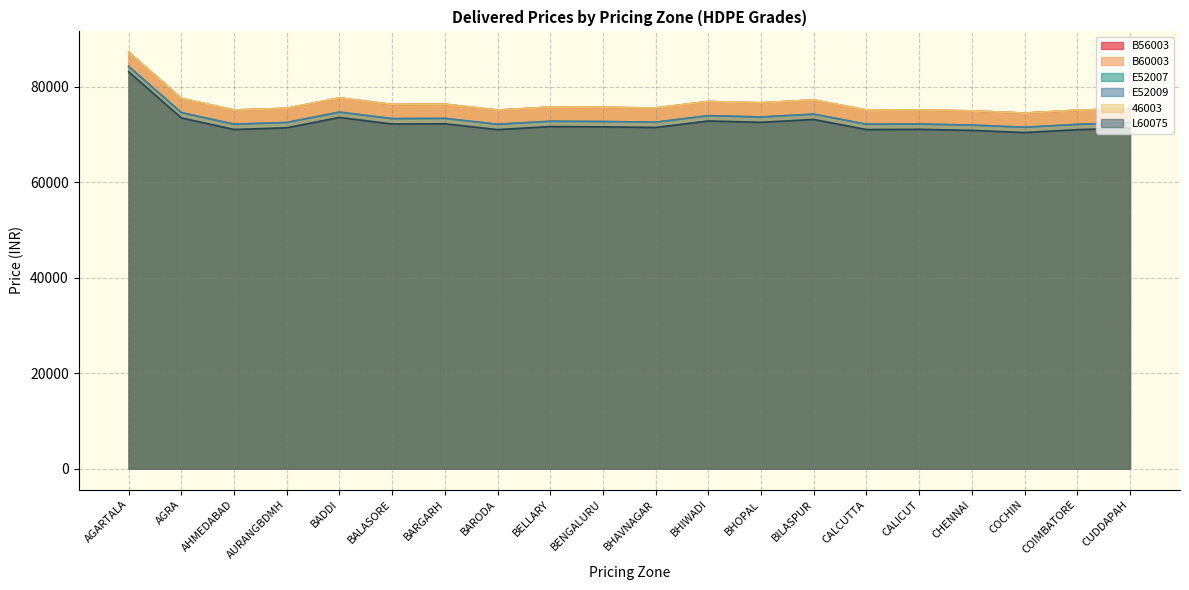

At how many categories does at least one series exceed 81659?

1